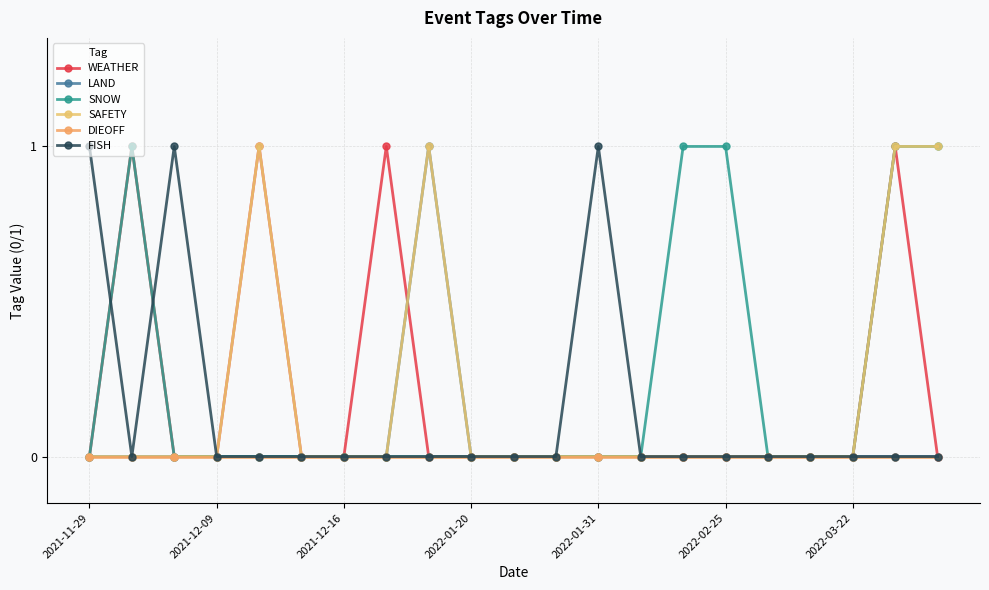

Count the number of categories in the chart.

21